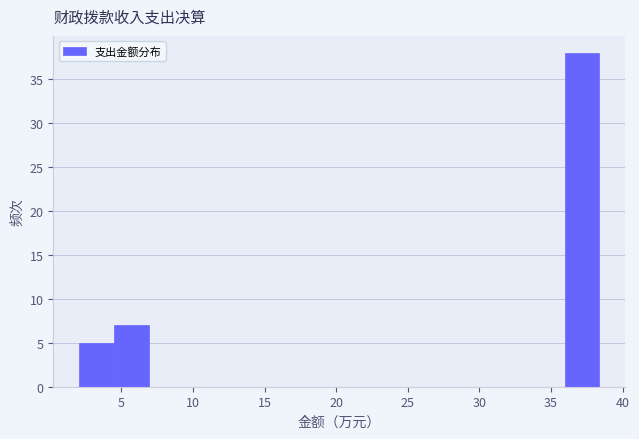

Reading left to right, list every bar in this chart as the range it spans on the x-axis followed by its height. Neither the bar edges nor the heights are printed on the chart, so give them approximately, as read against the axes.

2.0 to 4.5: 5
4.5 to 7.0: 7
7.0 to 9.5: 0
9.5 to 11.5: 0
11.5 to 14.0: 0
14.0 to 16.5: 0
16.5 to 19.0: 0
19.0 to 21.5: 0
21.5 to 24.0: 0
24.0 to 26.5: 0
26.5 to 28.5: 0
28.5 to 31.0: 0
31.0 to 33.5: 0
33.5 to 36.0: 0
36.0 to 38.5: 38